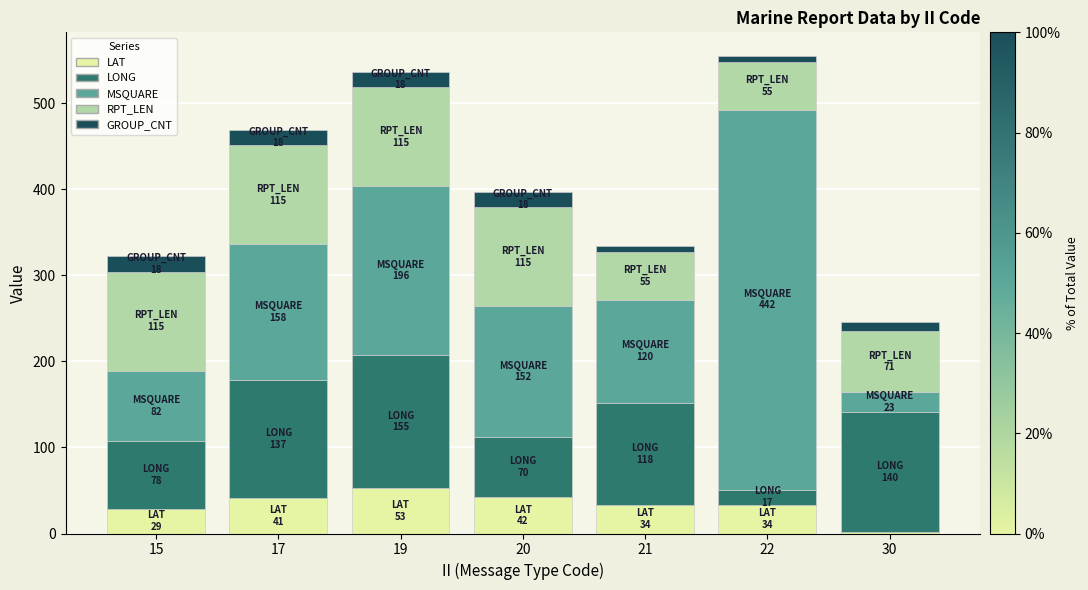

What is the maximum value for LAT?

52.8